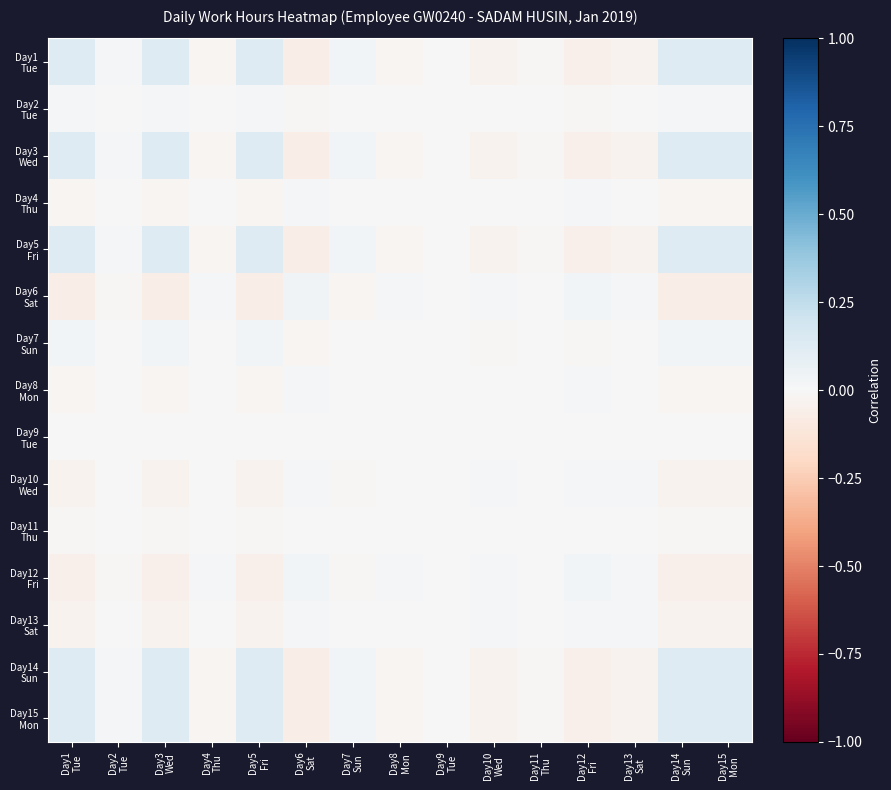

What is the smallest value displayed?

-0.1